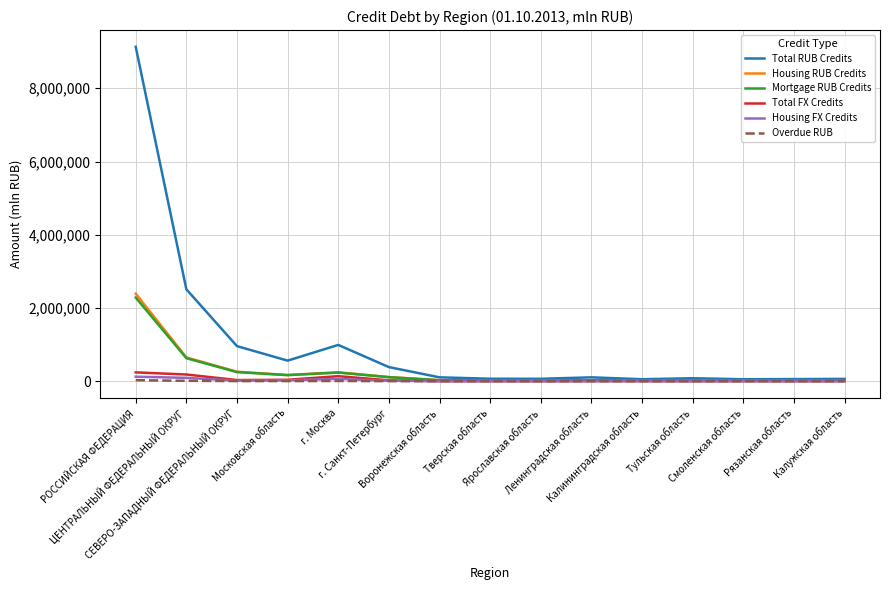

Which series has the widest spread of values?

Total RUB Credits